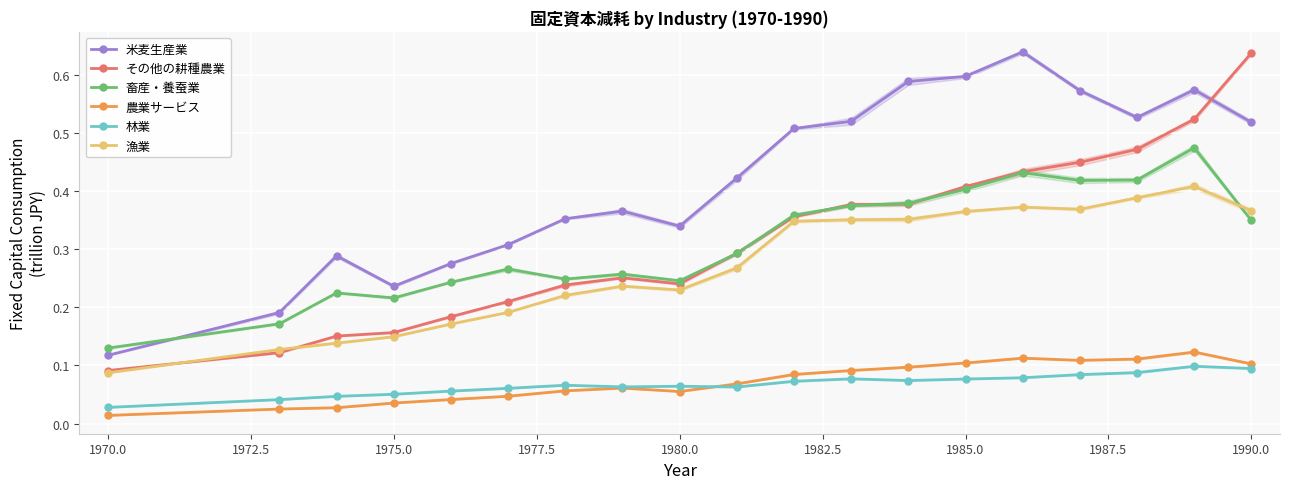

How many 農業サービス values are between 0 and 1?

19